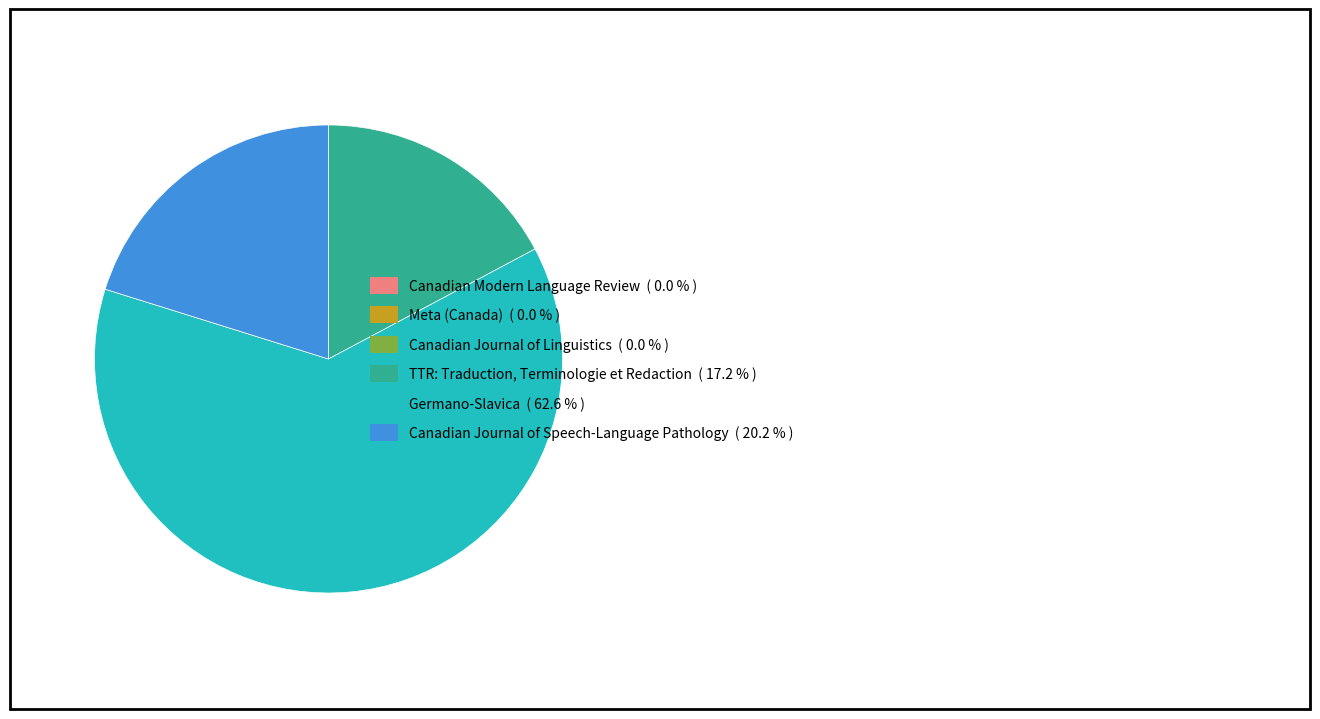

Is there a majority slice in this chart?

Yes